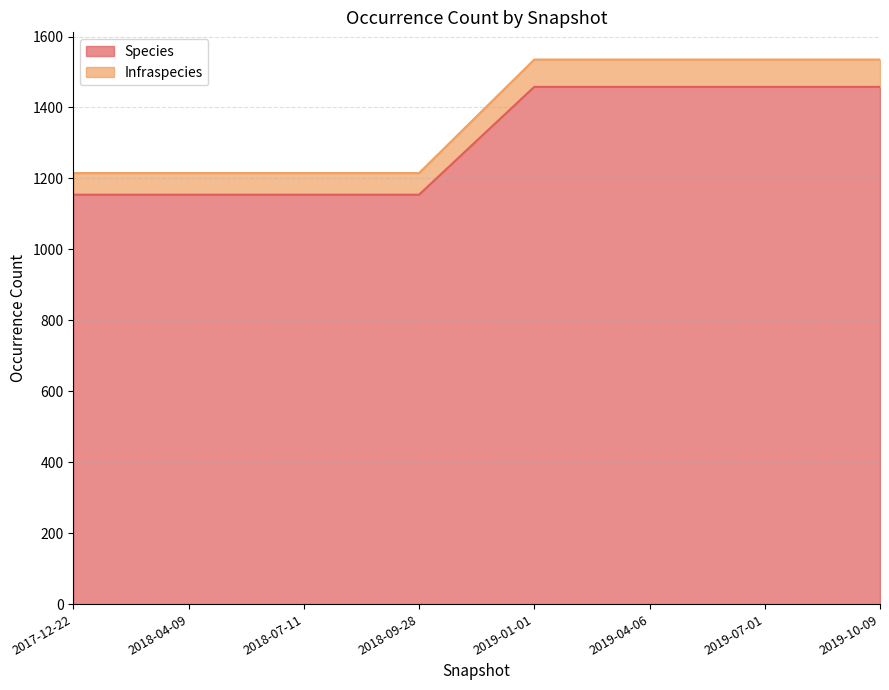

True or false: Infraspecies and Species cross at least once.

False